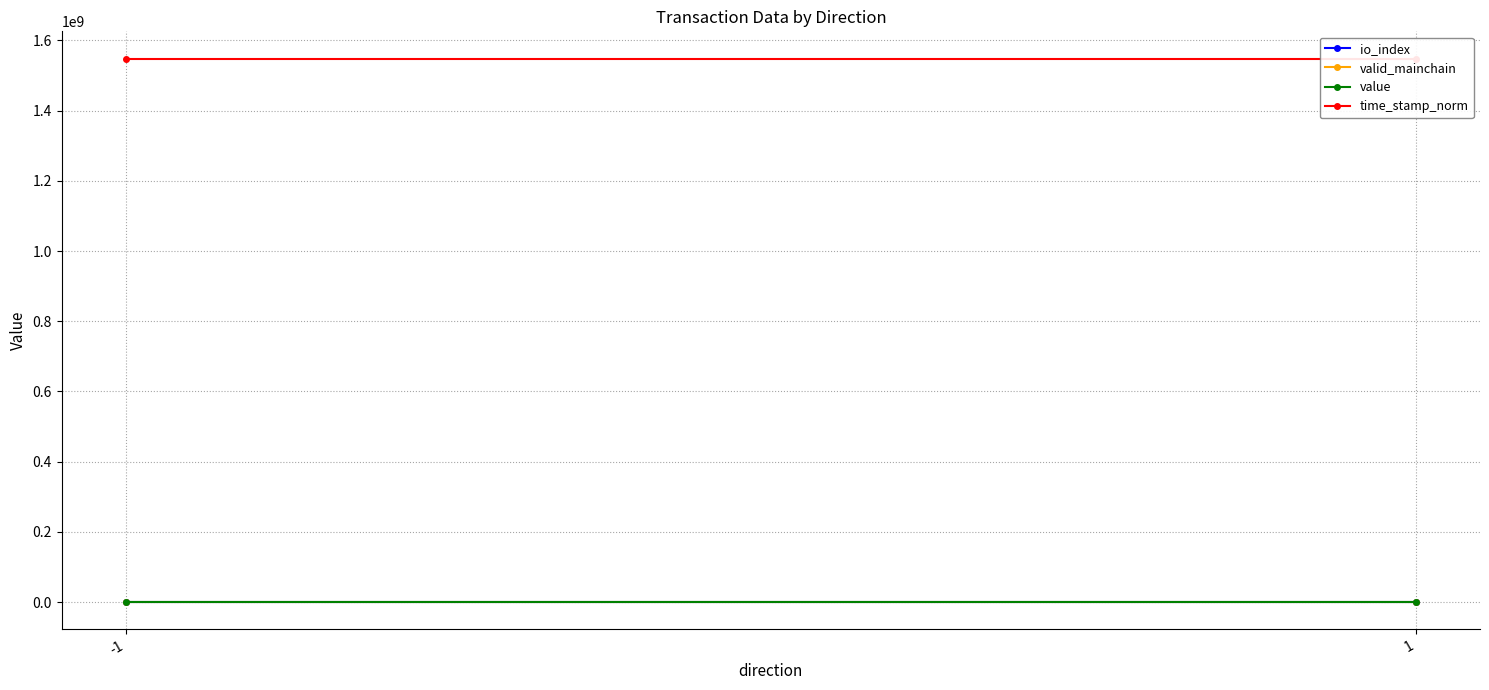

Which label corresponds to the smallest value in the chart?

-1